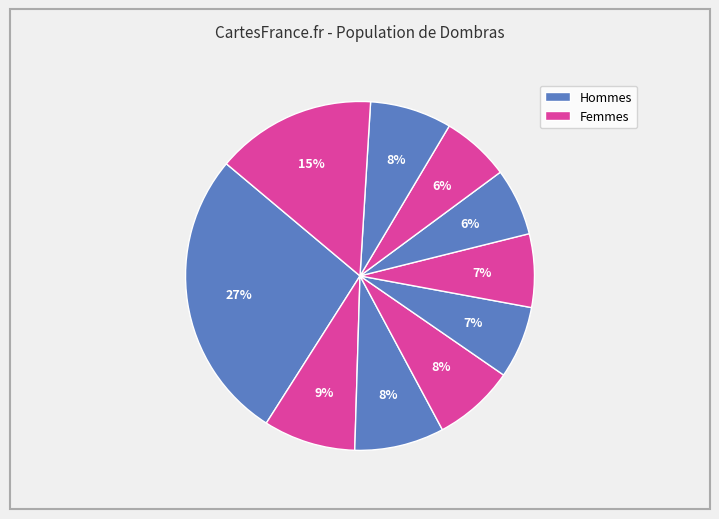

How many segments does this pie chart have?

10